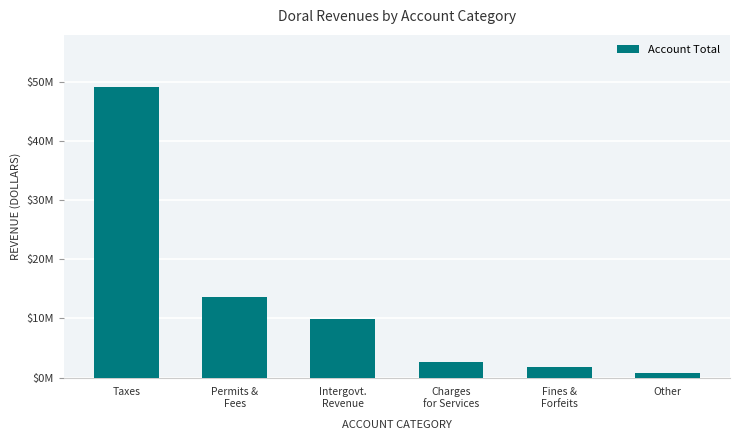

What is the label of the 4th bar from the right?

Intergovt.
Revenue